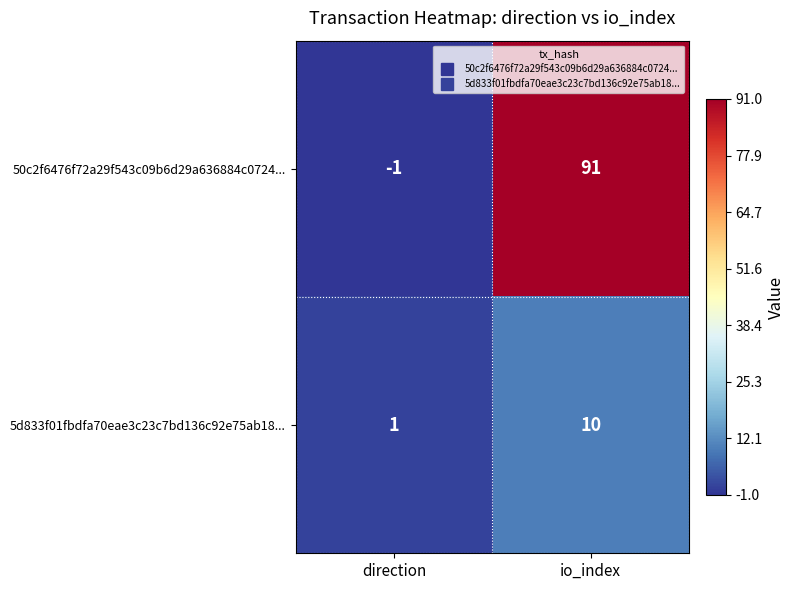

Reading right to left, transcribe all the data shown in this chart.

50c2f6476f72a29f543c09b6d29a636884c0724...: 91	-1
5d833f01fbdfa70eae3c23c7bd136c92e75ab18...: 10	1